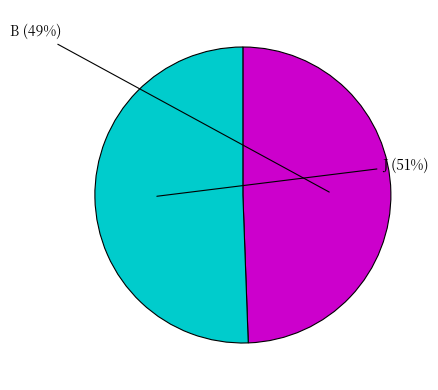

Is there a majority slice in this chart?

Yes